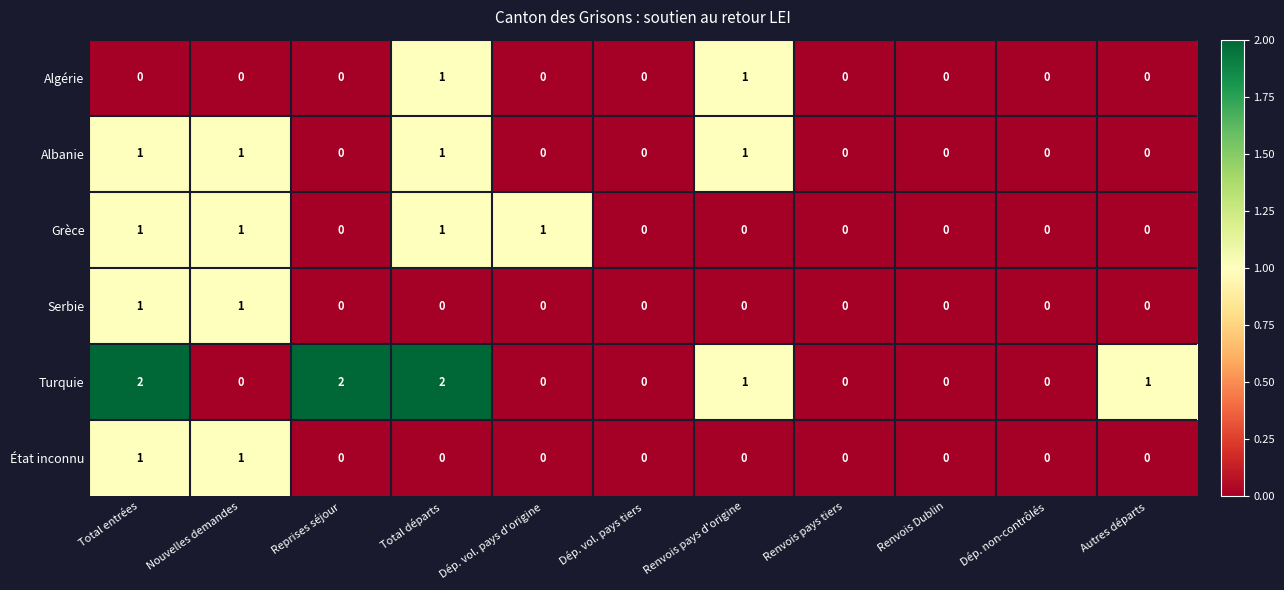

Which series has the largest range (max minus min)?

Turquie